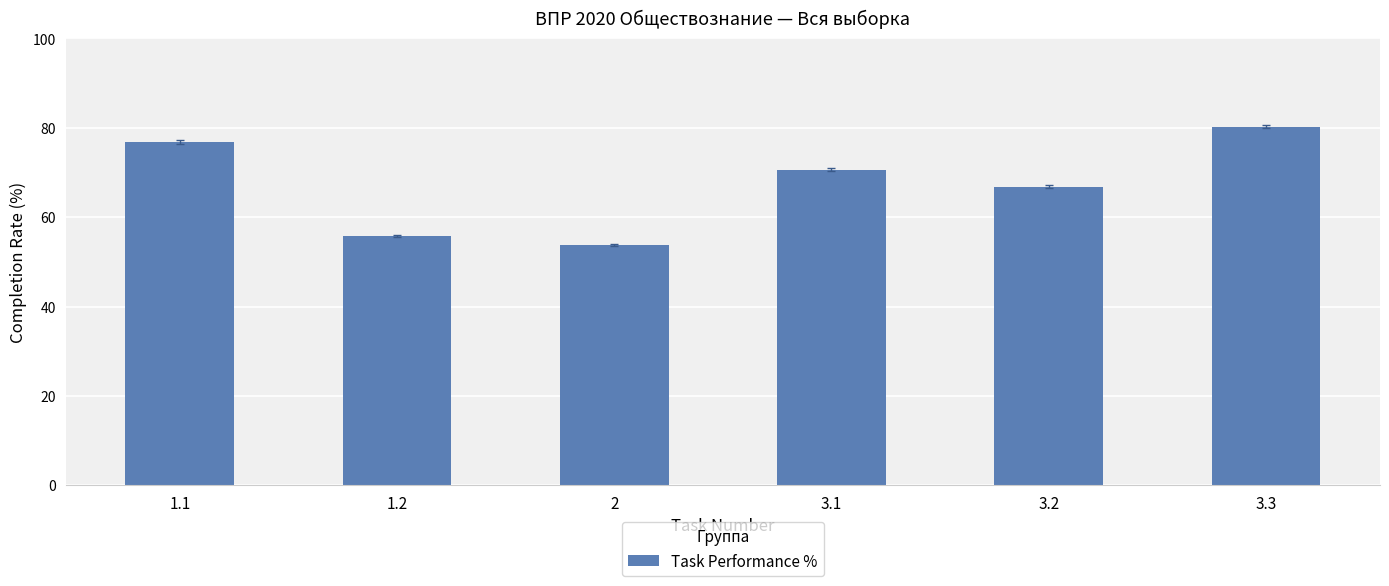

Read the value at 3.2.

66.8